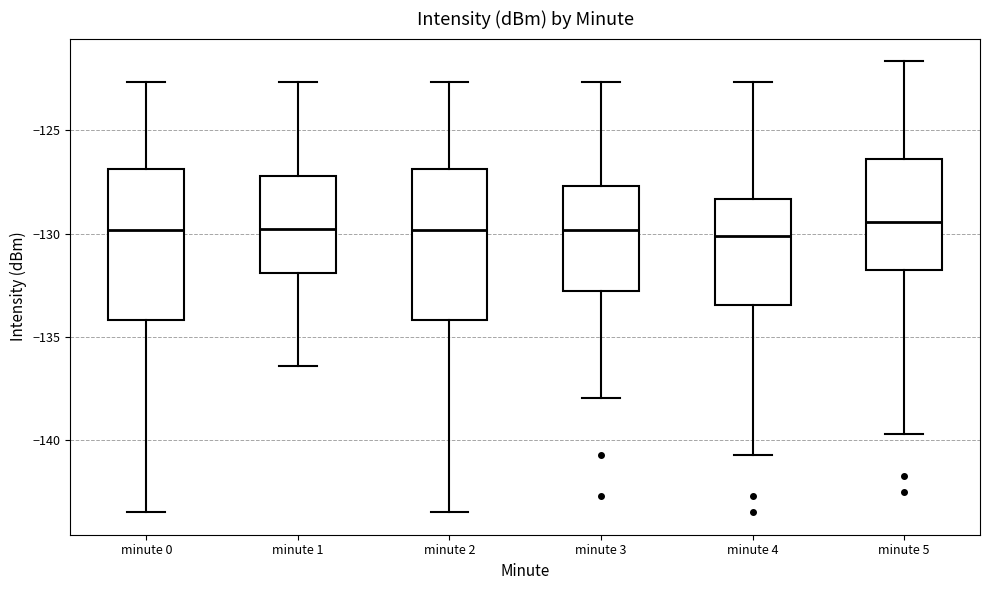

Reading left to right, transcribe this box plot: for each box, give where its median line is, the range the box spans, and where its two whiskers end, as read against the y-axis. The values are not printed on the chart, so give them approximately, as read against the axis.

minute 0: median -130.0, box -134.0 to -127.0, whiskers -143.5 to -122.5
minute 1: median -130.0, box -132.0 to -127.0, whiskers -136.5 to -122.5
minute 2: median -130.0, box -134.0 to -127.0, whiskers -143.5 to -122.5
minute 3: median -130.0, box -133.0 to -127.5, whiskers -138.0 to -122.5
minute 4: median -130.0, box -133.5 to -128.5, whiskers -140.5 to -122.5
minute 5: median -129.5, box -132.0 to -126.5, whiskers -139.5 to -121.5